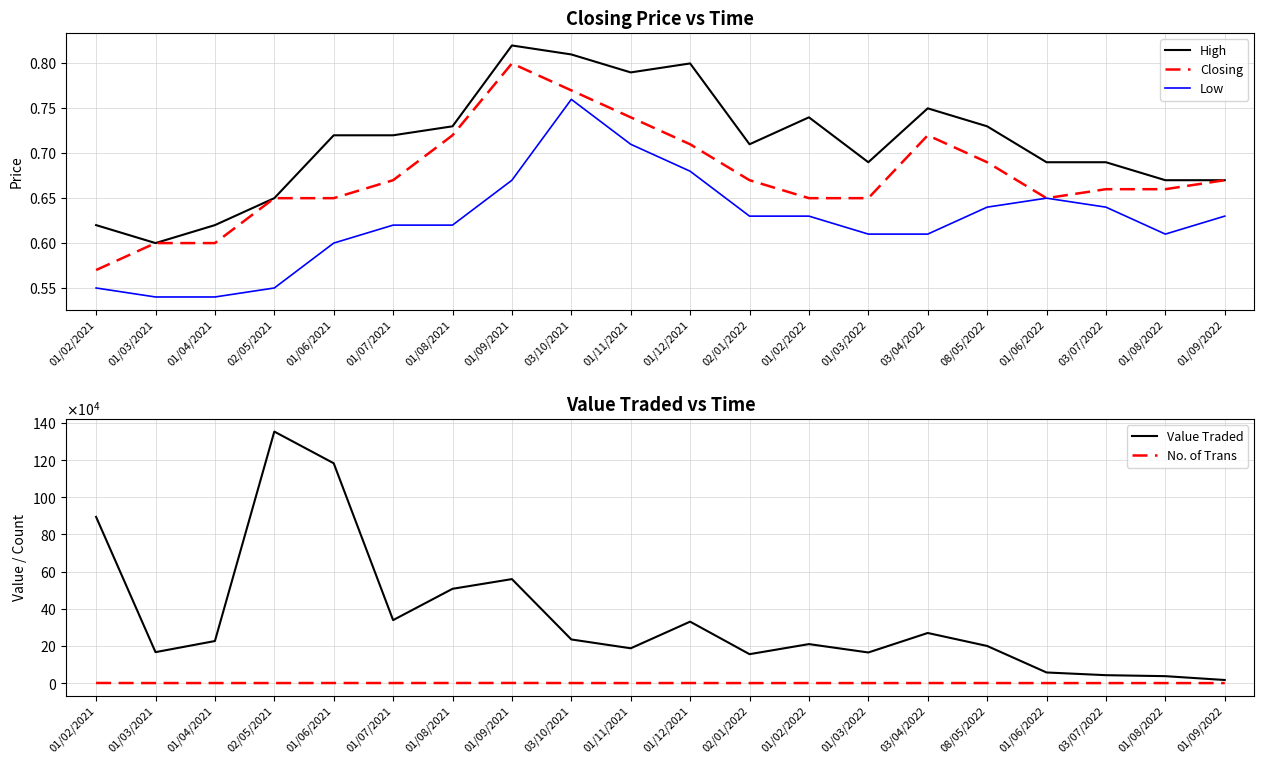

True or false: No. of Trans and Value Traded intersect in this chart.

False